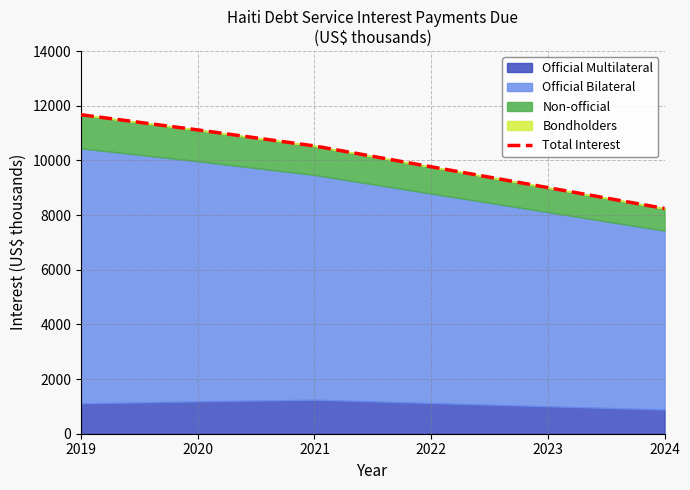

Read the value at 2020, to the nearest 50.

11100